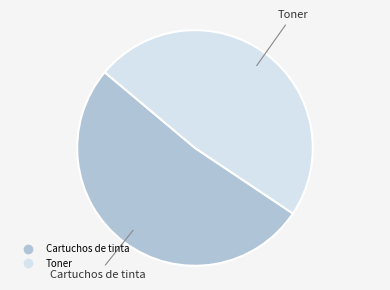

Rank the categories by value from highest to lowest.

Cartuchos de tinta, Toner